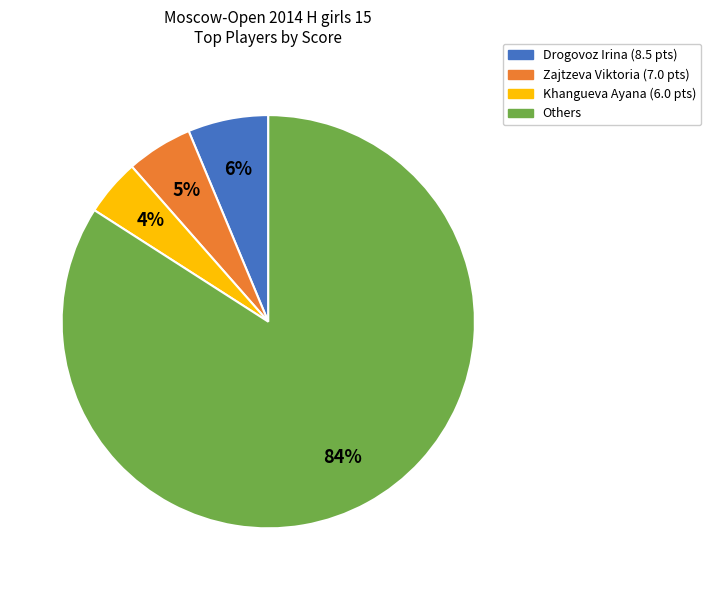

Is the sum of Khangueva Ayana (6.0 pts) and Zajtzeva Viktoria (7.0 pts) greater than half?

No